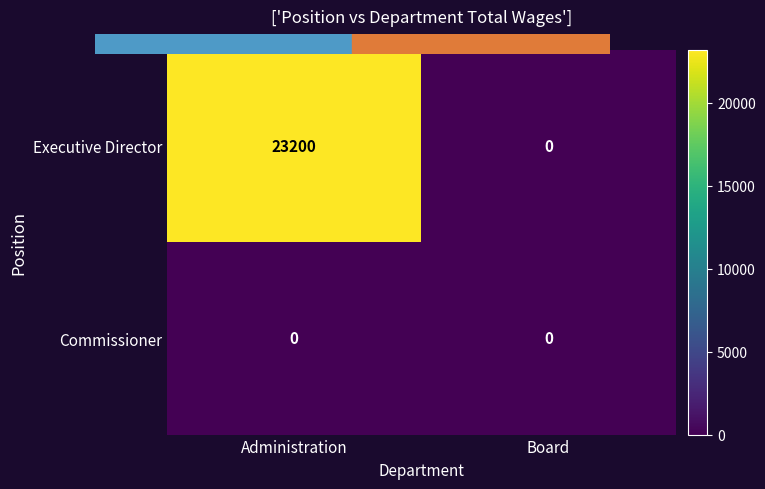

At which label does Executive Director reach its peak?

Administration